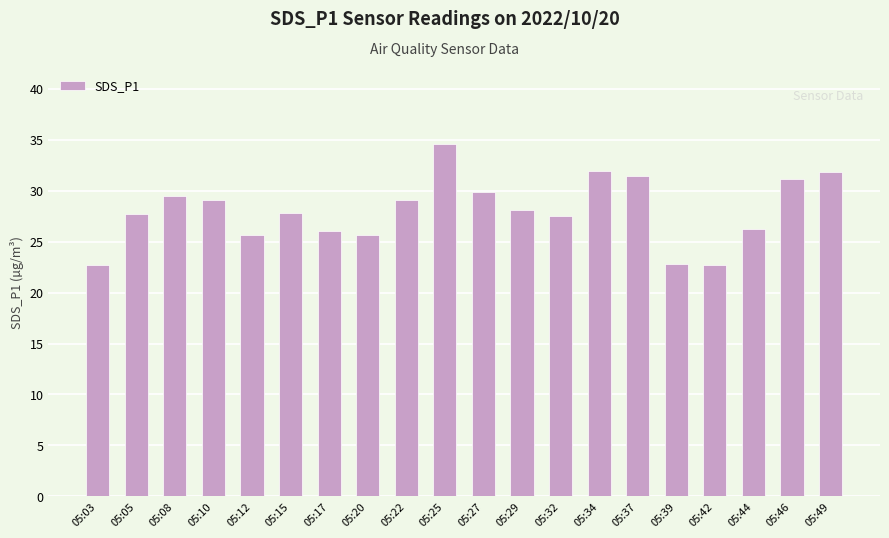

Are the bars grouped side by side (vs. stacked)?

No